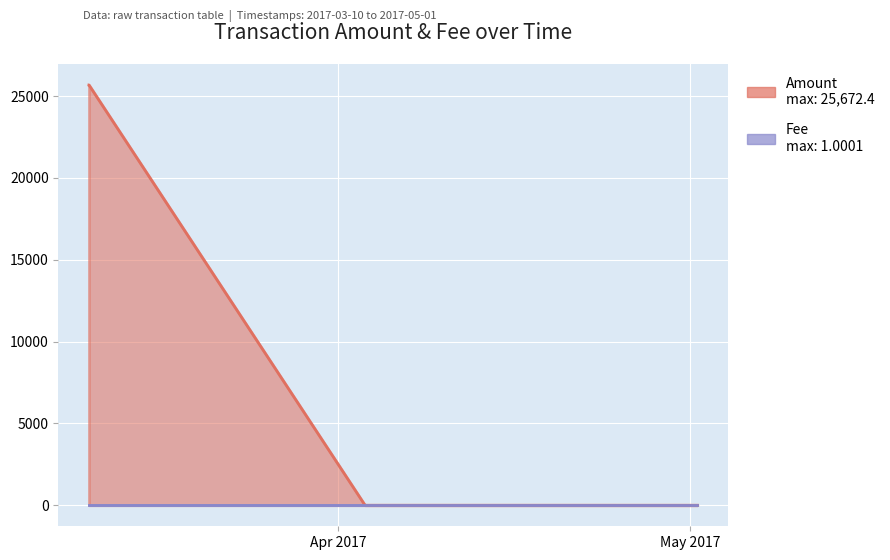

What is the total value across all series at 2017-03-10 17:15:18?

25673.4